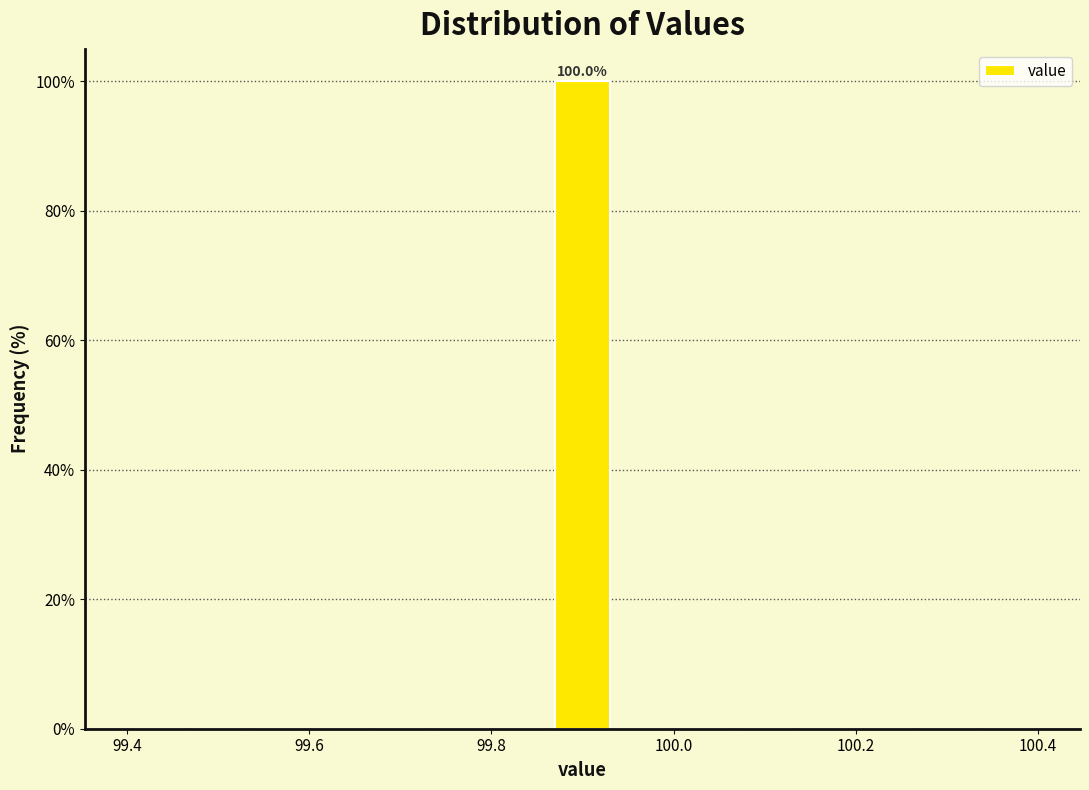

Around what value on the x-axis is the tallest bar? Give the approximate position of its centre, as read against the axis.

99.90